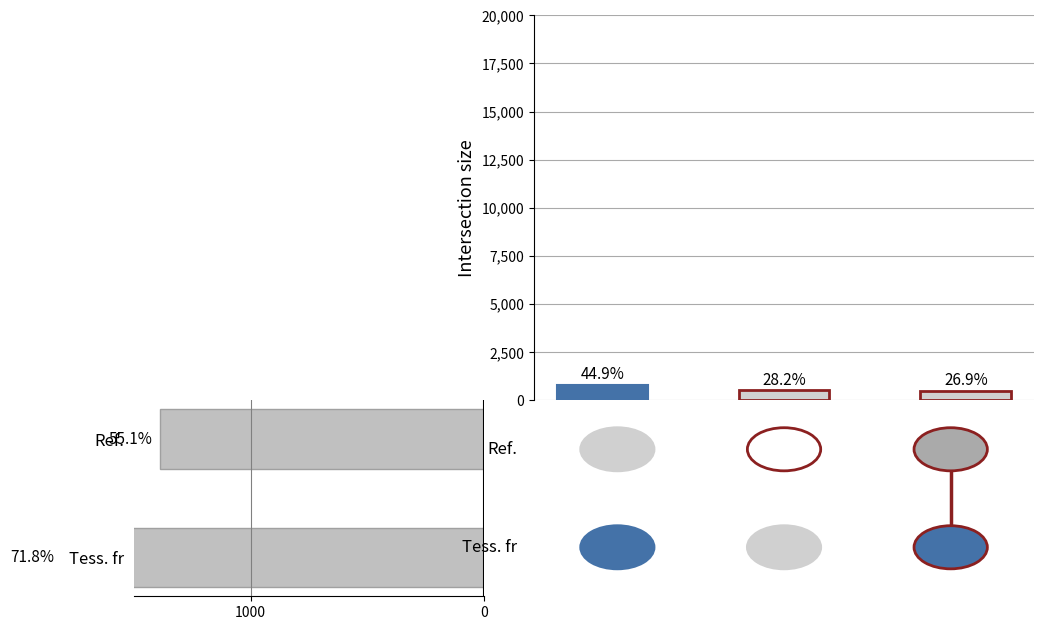

Reading left to right, transcribe all the data shown in this chart.

1389	1813